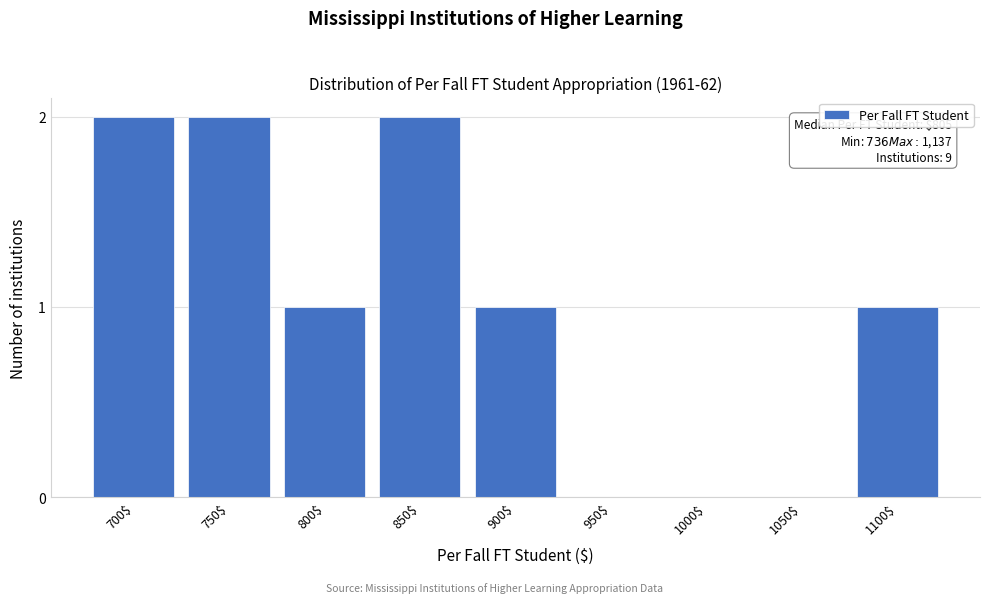

What is the sum of all values?

9